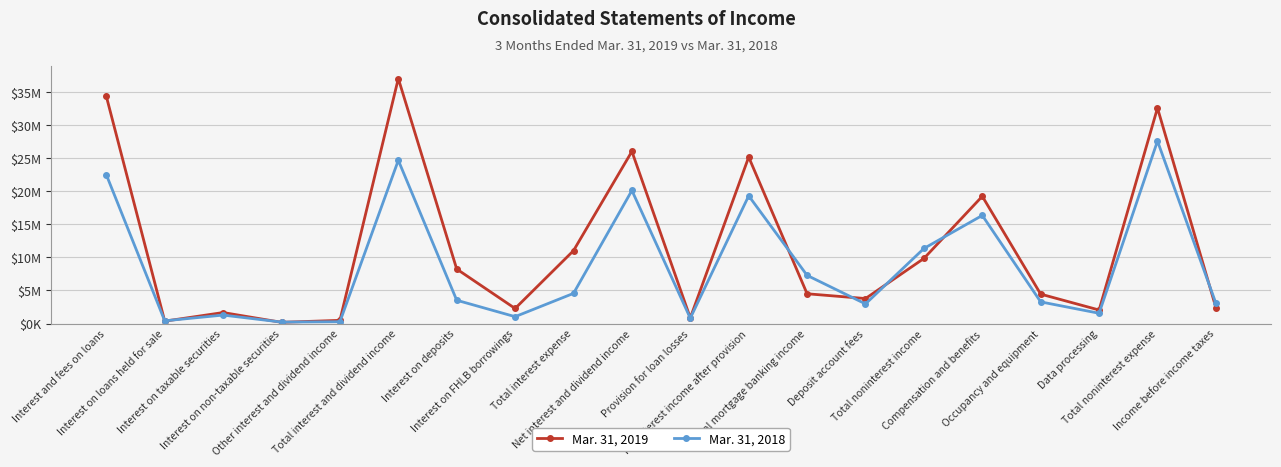

Is the value of Mar. 31, 2018 at Occupancy and equipment greater than the value of Mar. 31, 2019 at Provision for loan losses?

Yes